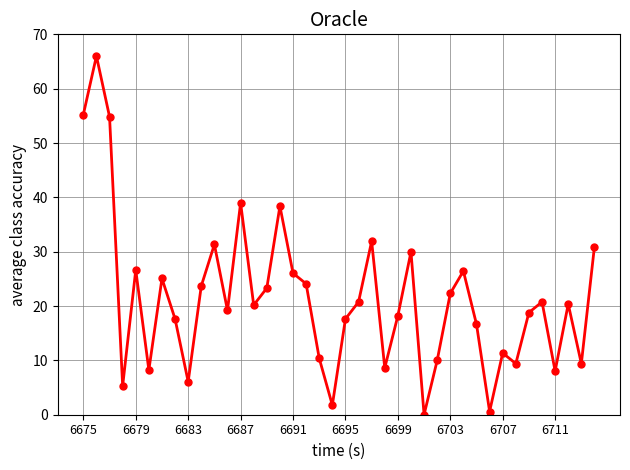

How many points are lower than both their immediate neighbors (excluding endpoints)?

12